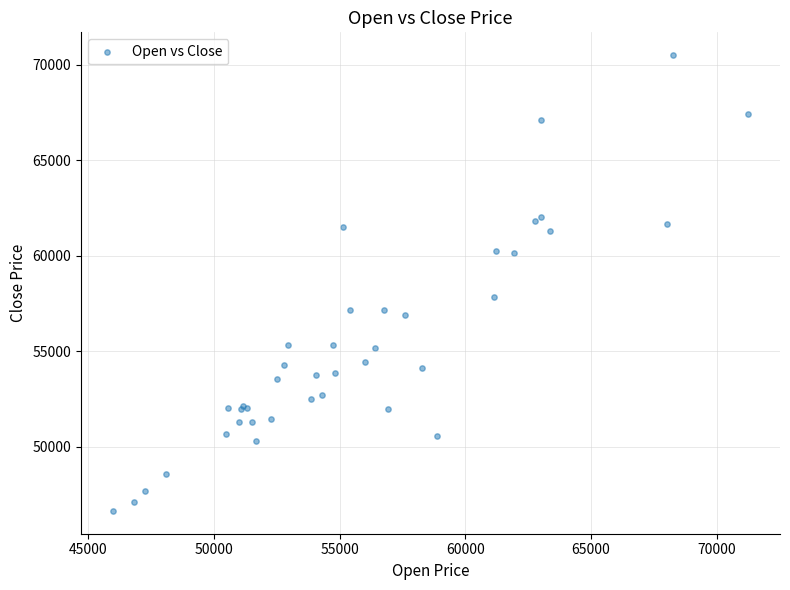

What Y value in the scatter plot is closest to 58575?

57825